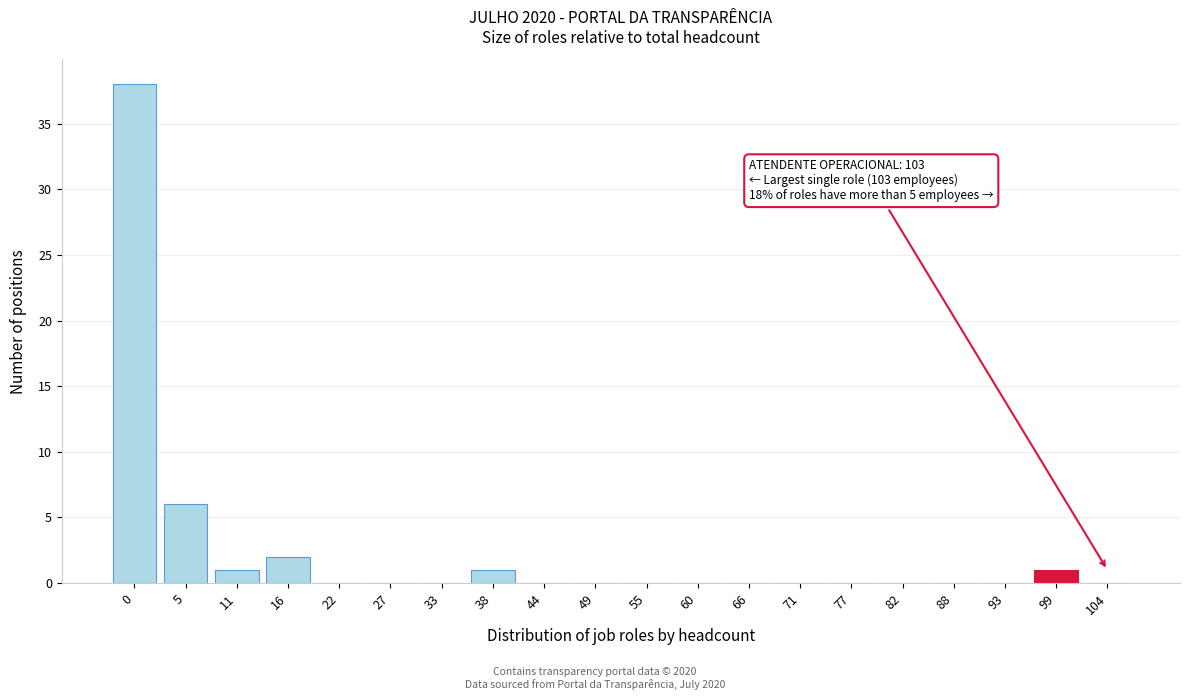

Reading left to right, list all the values displayed in this chart.

0=38	5=6	11=1	16=2	22=0	27=0	33=0	38=1	44=0	49=0	55=0	60=0	66=0	71=0	77=0	82=0	88=0	93=0	99=1	104=0